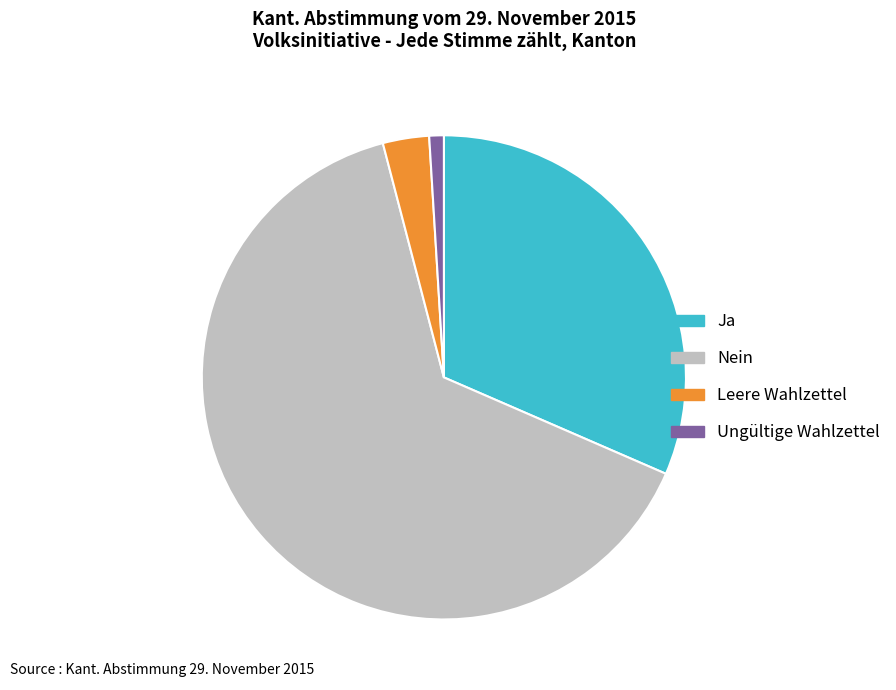

How many segments does this pie chart have?

4